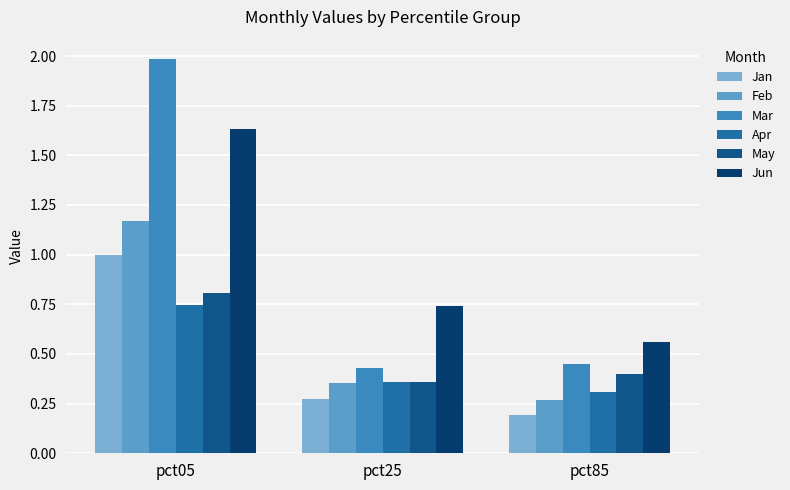

Which series has the largest range (max minus min)?

Mar